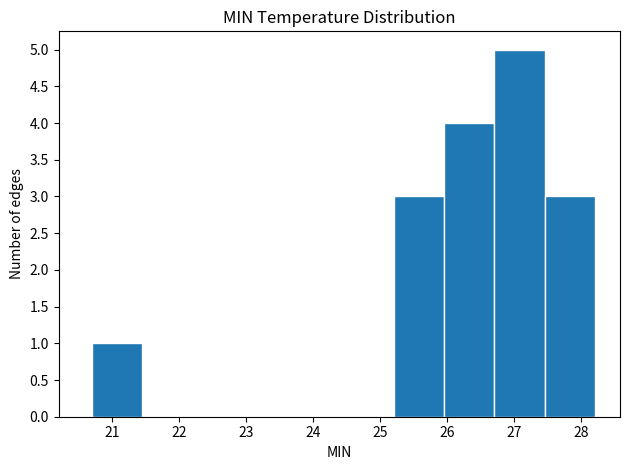

Reading left to right, transcribe this chart: for each bar, give the range it covers on the x-axis and its height. Neither the bar edges nor the heights are printed on the chart, so give them approximately, as read against the axes.

20.70 to 21.45: 1
21.45 to 22.20: 0
22.20 to 22.95: 0
22.95 to 23.70: 0
23.70 to 24.45: 0
24.45 to 25.20: 0
25.20 to 25.95: 3
25.95 to 26.70: 4
26.70 to 27.45: 5
27.45 to 28.20: 3